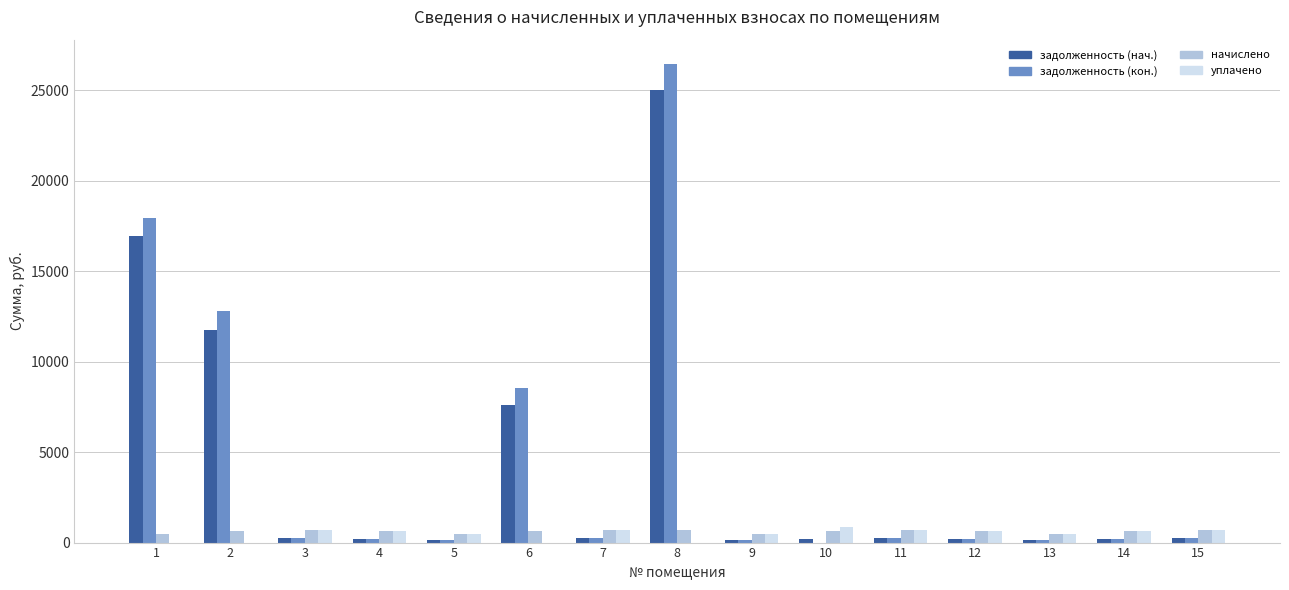

At which label is задолженность (нач.) closest to 12580?

2